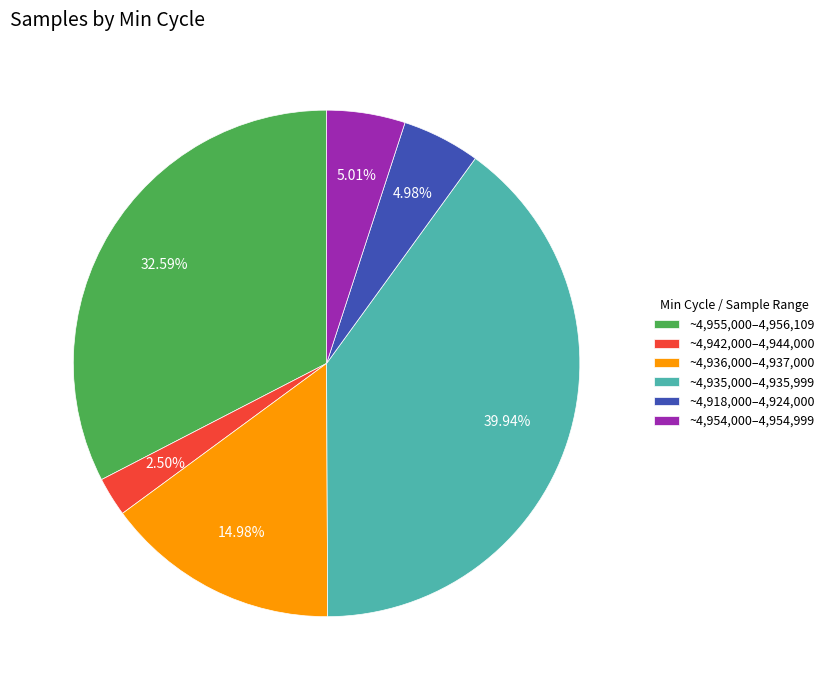

Does ~4,942,000–4,944,000 represent more than half of the total?

No